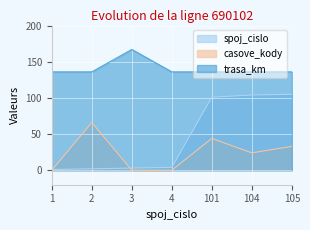

How many interior local peaks does the trasa_km series have?

1